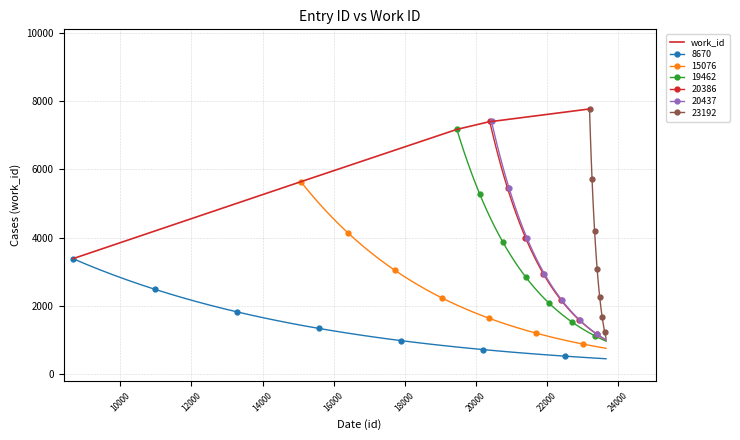

What is the maximum value for work_id?

7769